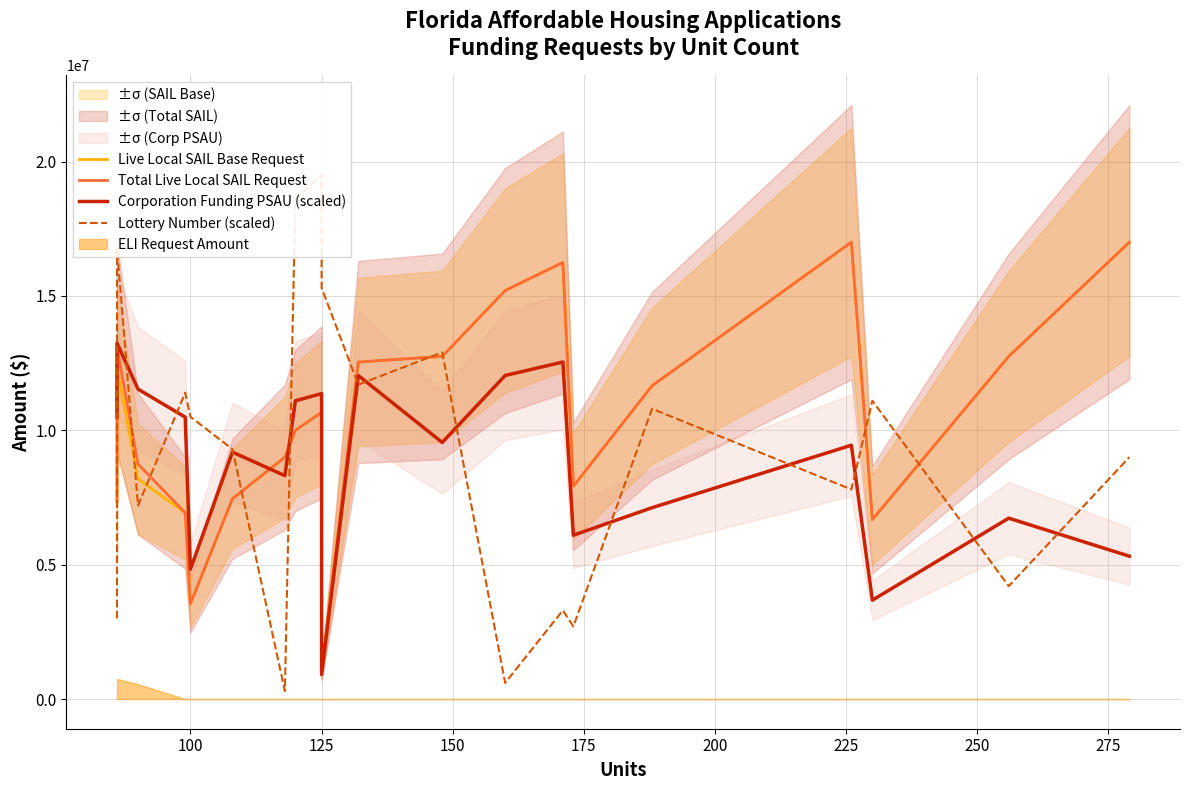

At how many categories does at least one series exceed 10055018?

17